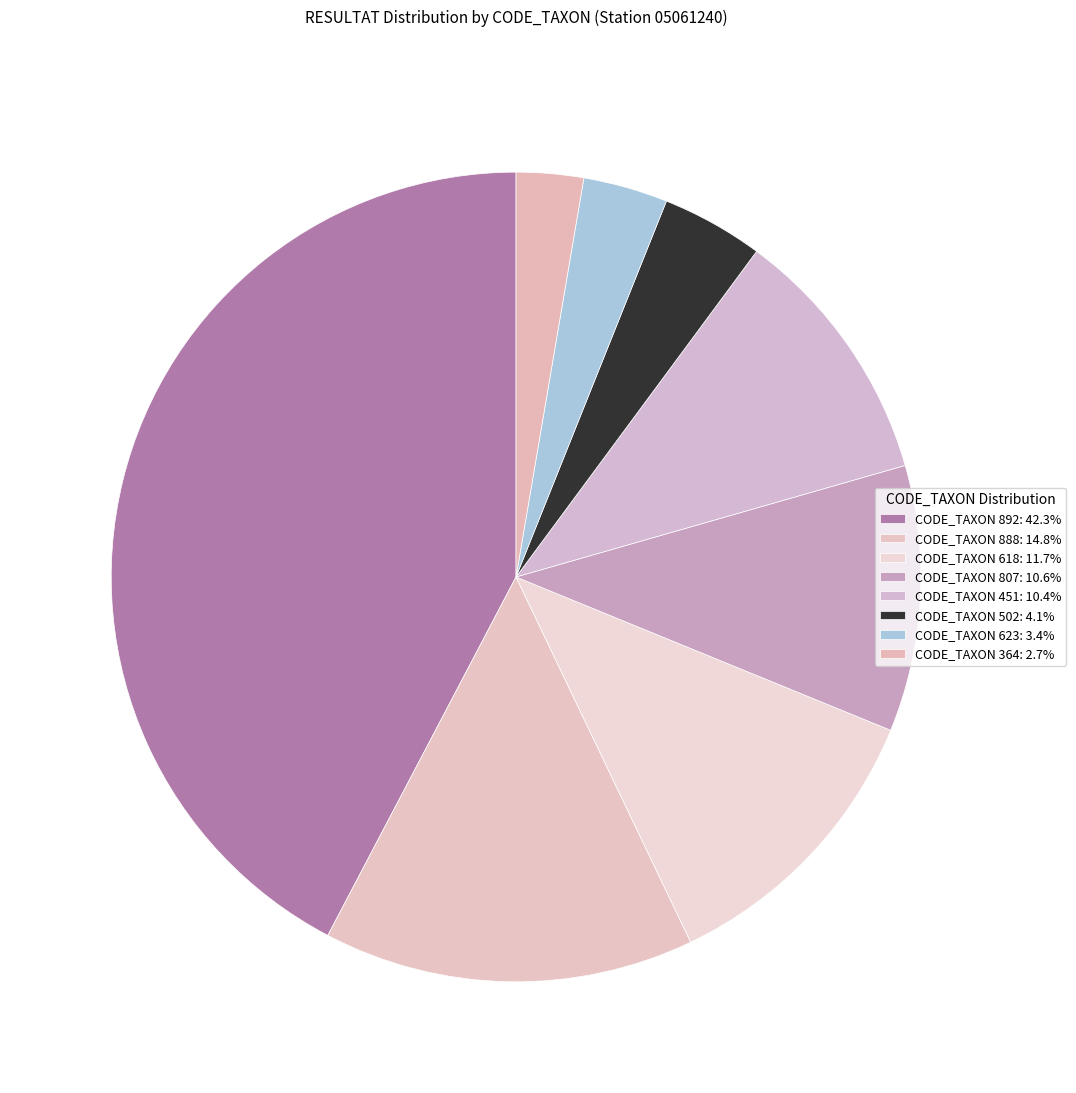

Is there any slice that represents more than half of the pie?

No